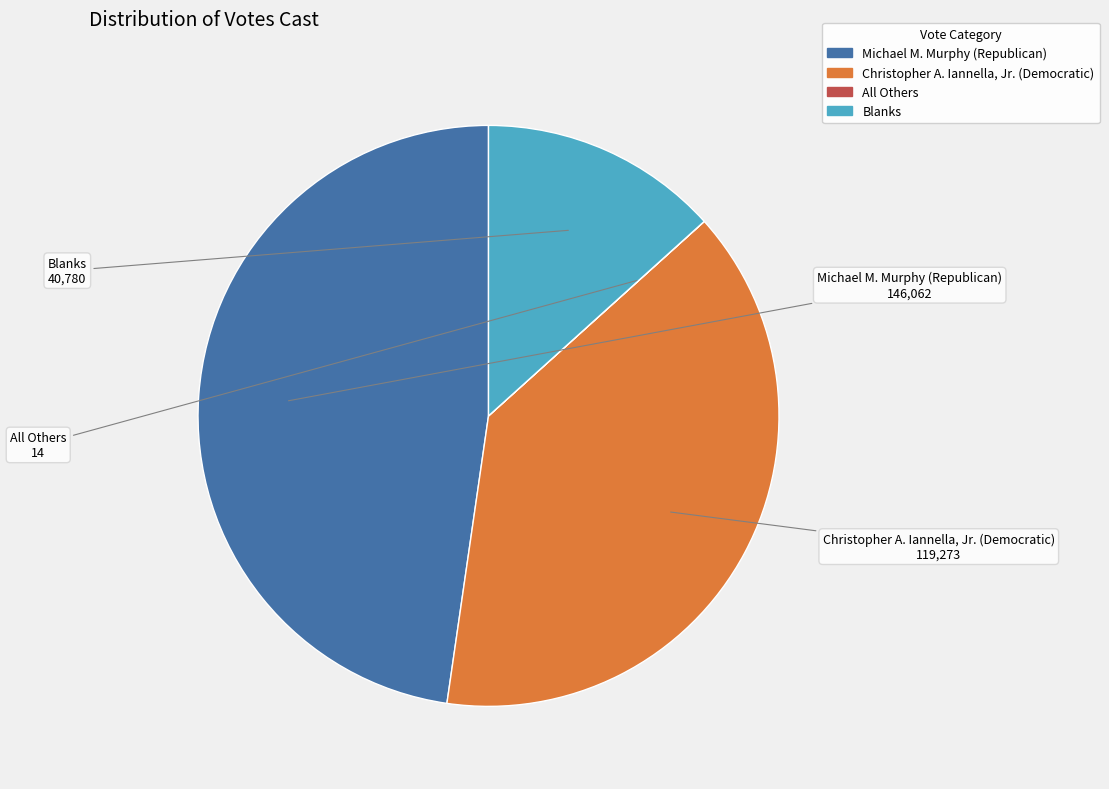

Is it true that Blanks is 13% of the pie?

True